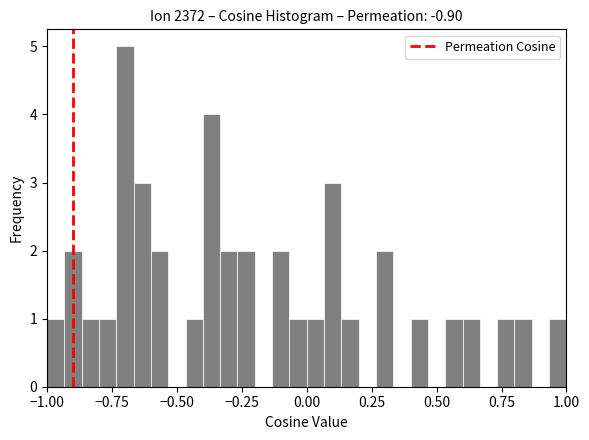

Read against the x-axis, roughly where is the centre of the tallest bar?

-0.70